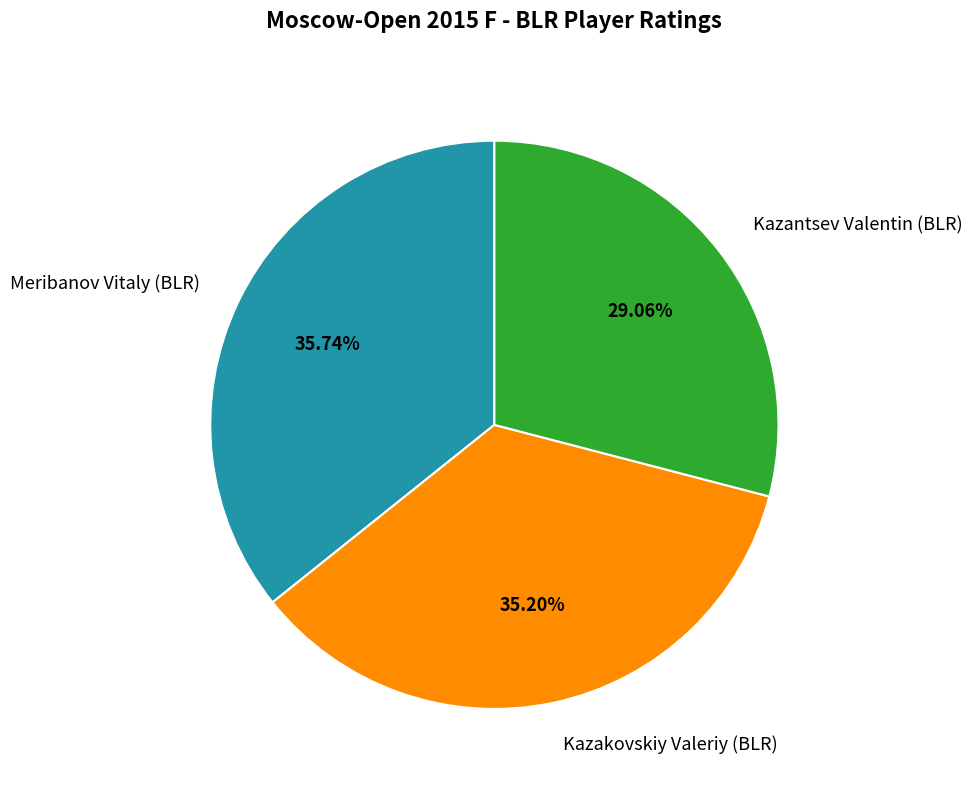

To the nearest percent, what percentage of the pie is Kazakovskiy Valeriy (BLR)?

35%